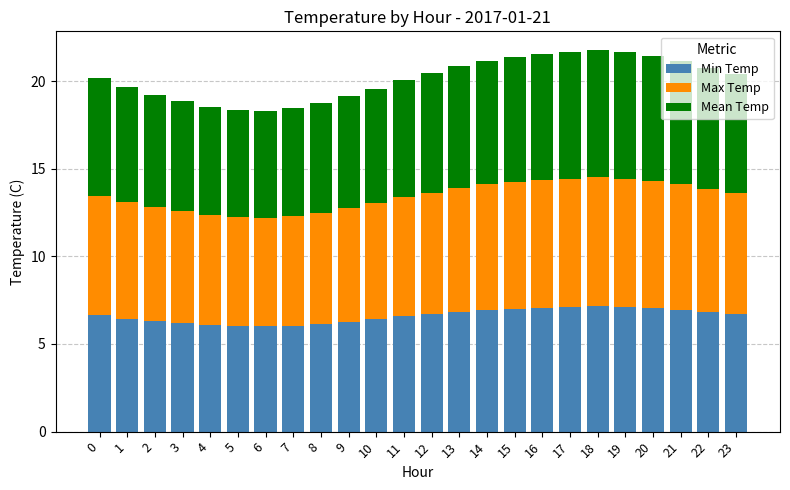

What is the total value across all series at 21?

21.2